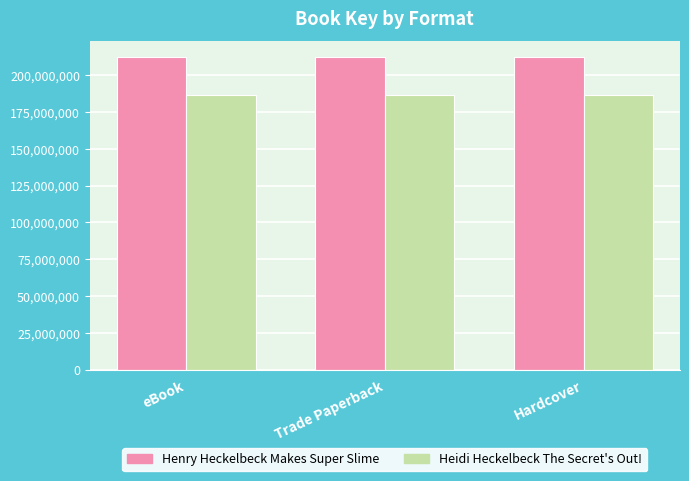

What is the sum of the Heidi Heckelbeck The Secret's Out! values at Hardcover and Trade Paperback?

373141758